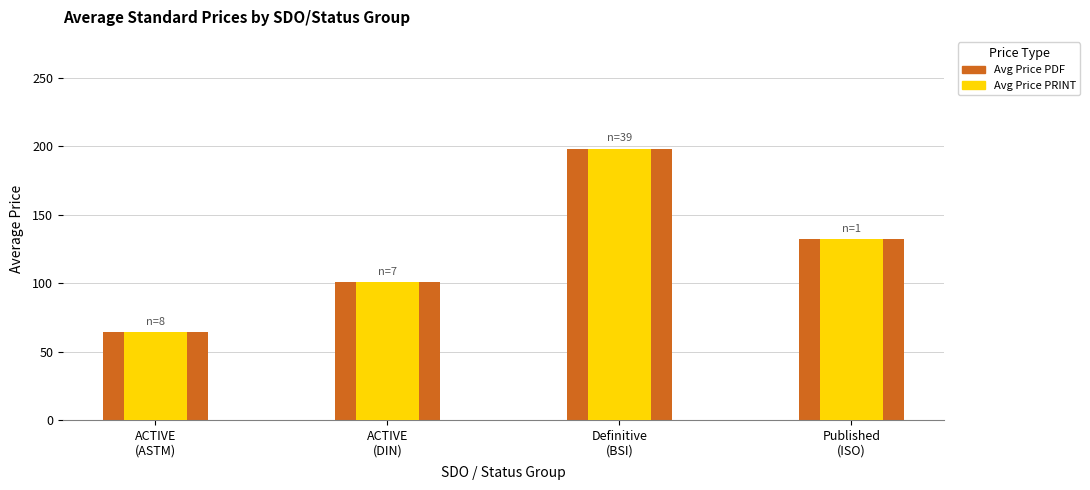

Which category has the highest value in the Avg Price (PDF) series?

Definitive
(BSI)